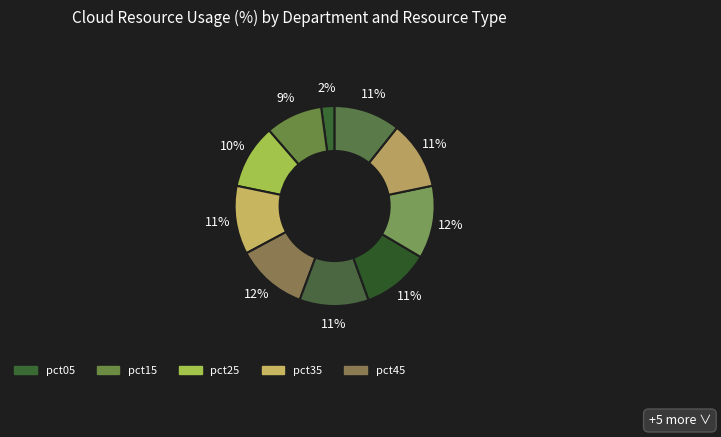

To the nearest percent, what is the difference between the largest and smallest slice percentages?

10%